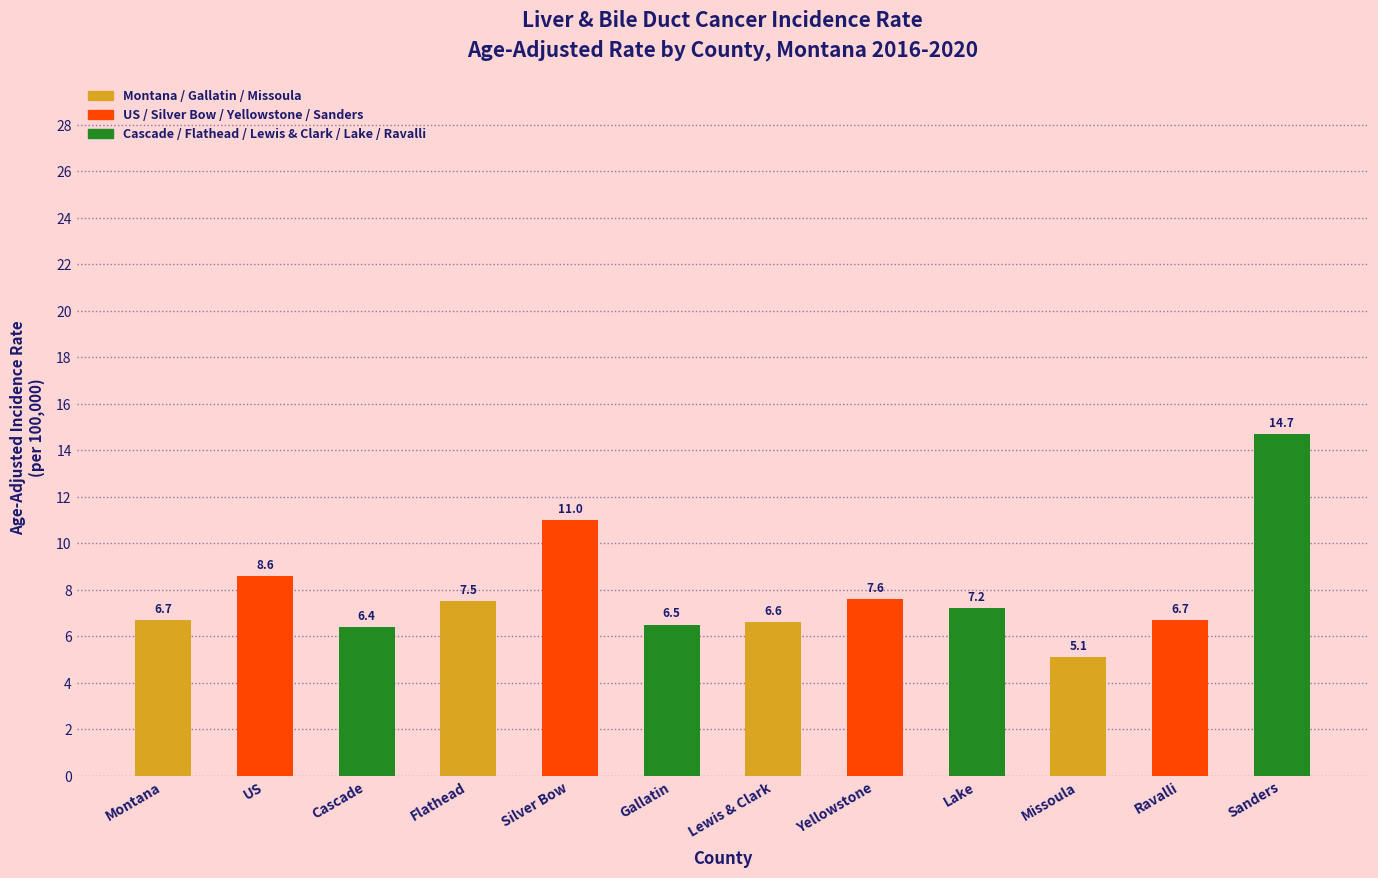

Which has a higher value, Lake or US?

US